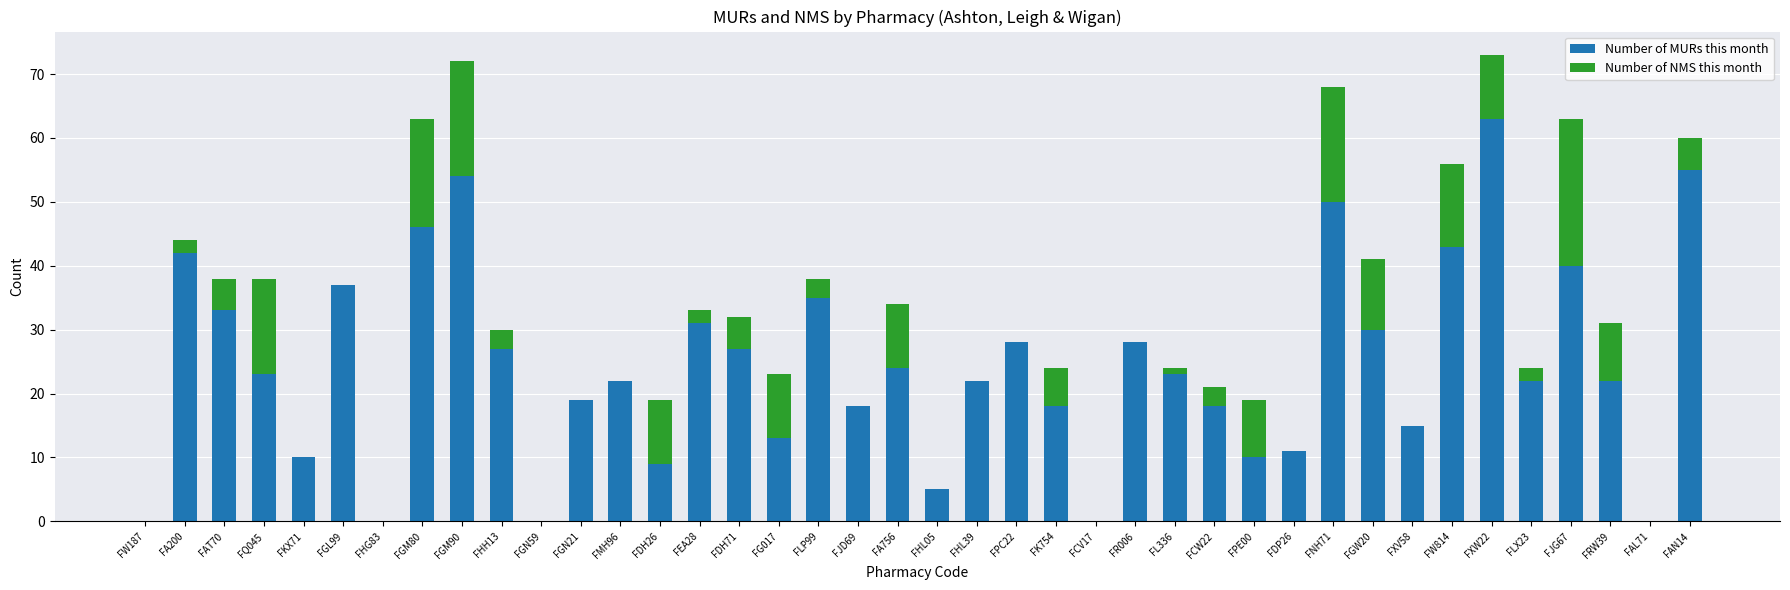

True or false: Number of MURs this month has a value of 27 at FHH13.

True